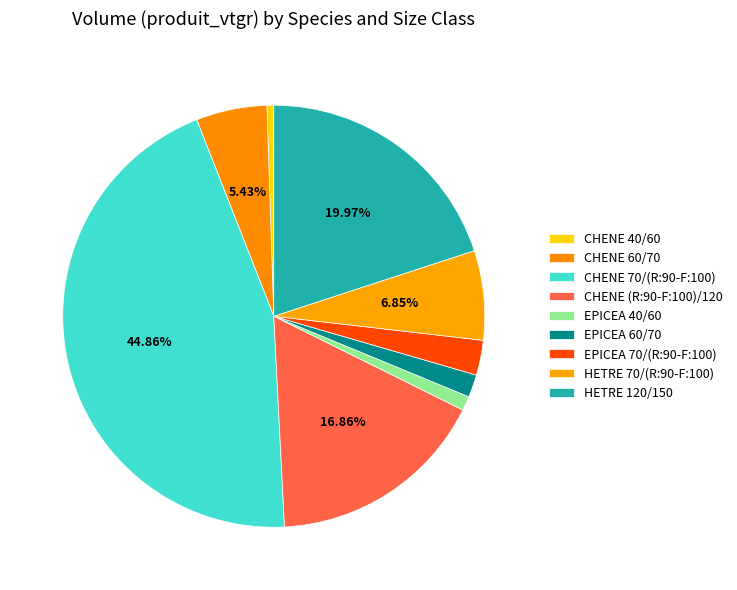

Count the number of slices in the pie.

9